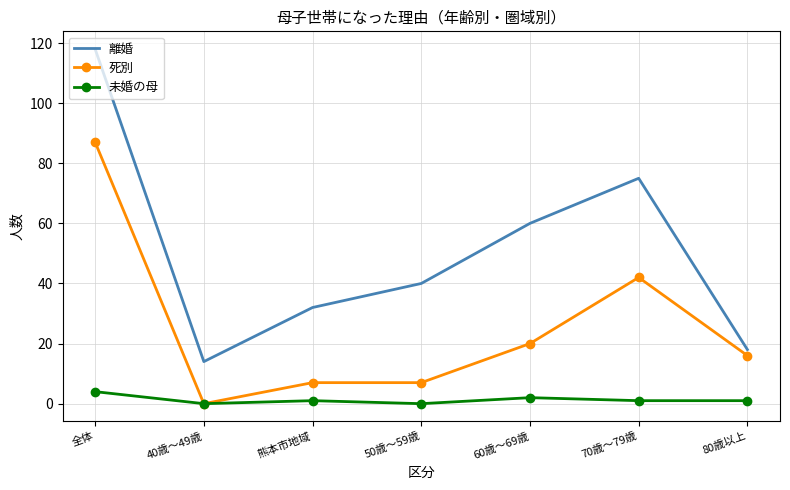

True or false: 未婚の母 and 離婚 cross at least once.

False